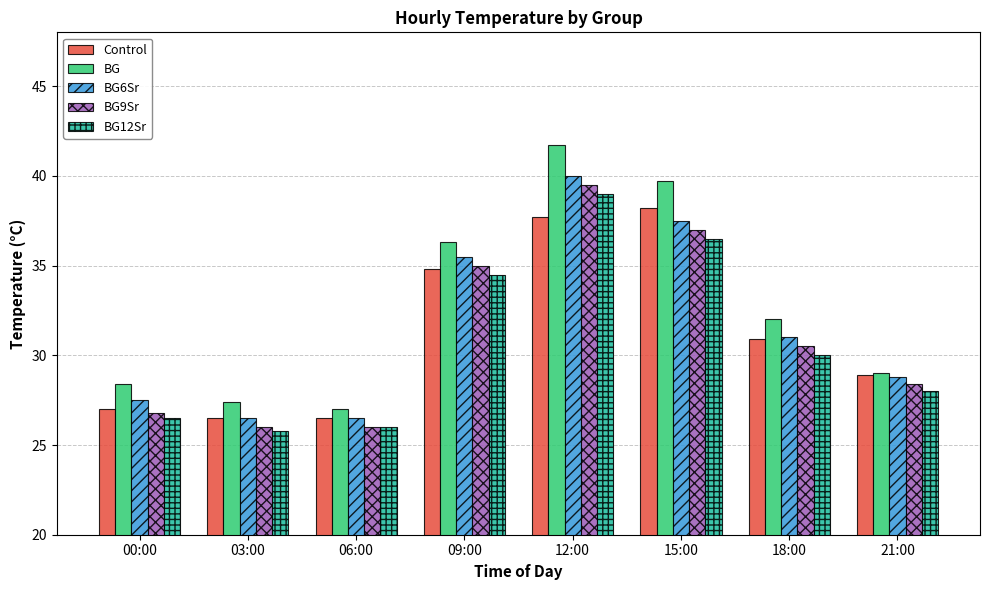

Reading right to left, transcribe all the data shown in this chart.

Control: 21:00=28.9	18:00=30.9	15:00=38.2	12:00=37.7	09:00=34.8	06:00=26.5	03:00=26.5	00:00=27.0
BG: 21:00=29.0	18:00=32.0	15:00=39.7	12:00=41.7	09:00=36.3	06:00=27.0	03:00=27.4	00:00=28.4
BG6Sr: 21:00=28.8	18:00=31.0	15:00=37.5	12:00=40.0	09:00=35.5	06:00=26.5	03:00=26.5	00:00=27.5
BG9Sr: 21:00=28.4	18:00=30.5	15:00=37.0	12:00=39.5	09:00=35.0	06:00=26.0	03:00=26.0	00:00=26.8
BG12Sr: 21:00=28.0	18:00=30.0	15:00=36.5	12:00=39.0	09:00=34.5	06:00=26.0	03:00=25.8	00:00=26.5